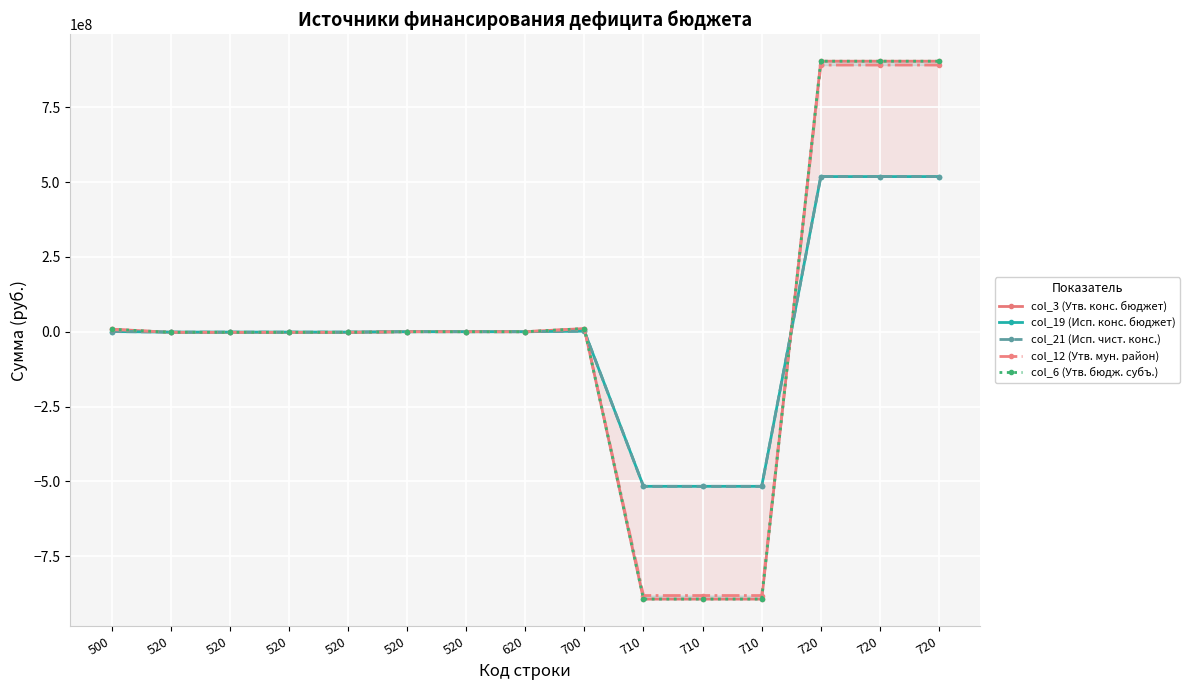

Between 520 and 720, which series saw the biggest shift?

col_3 (Утв. конс. бюджет)